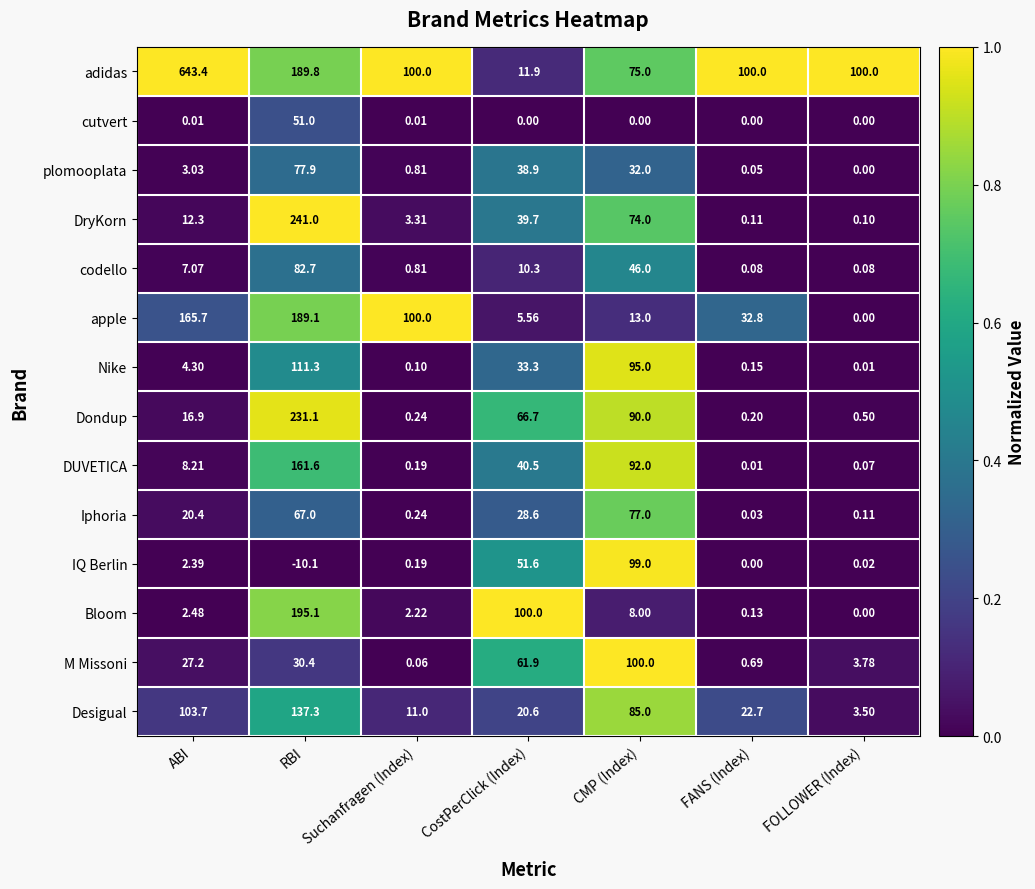

Rank the categories by IQ Berlin value from highest to lowest.

CMP (Index), CostPerClick (Index), ABI, Suchanfragen (Index), FOLLOWER (Index), FANS (Index), RBI